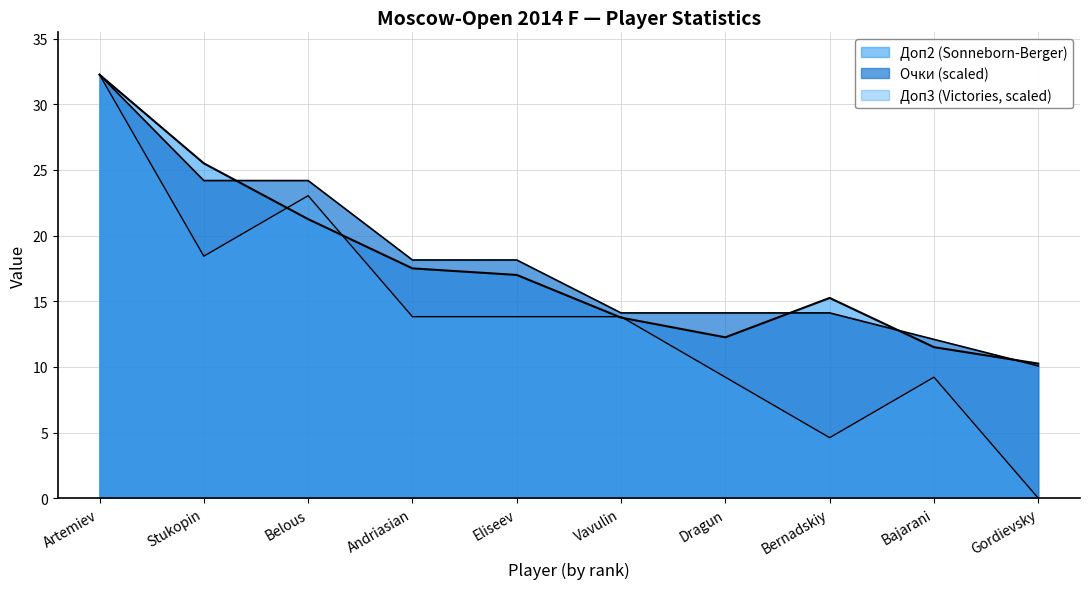

How many lines are shown in the chart?

3